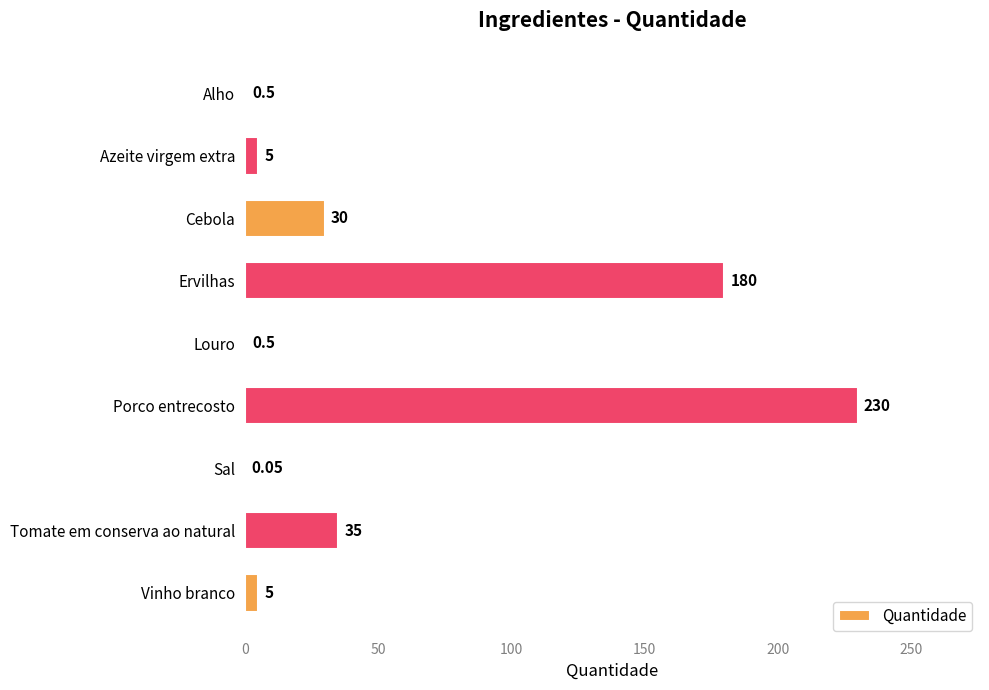

At which category does the chart reach its peak across all series?

Porco entrecosto